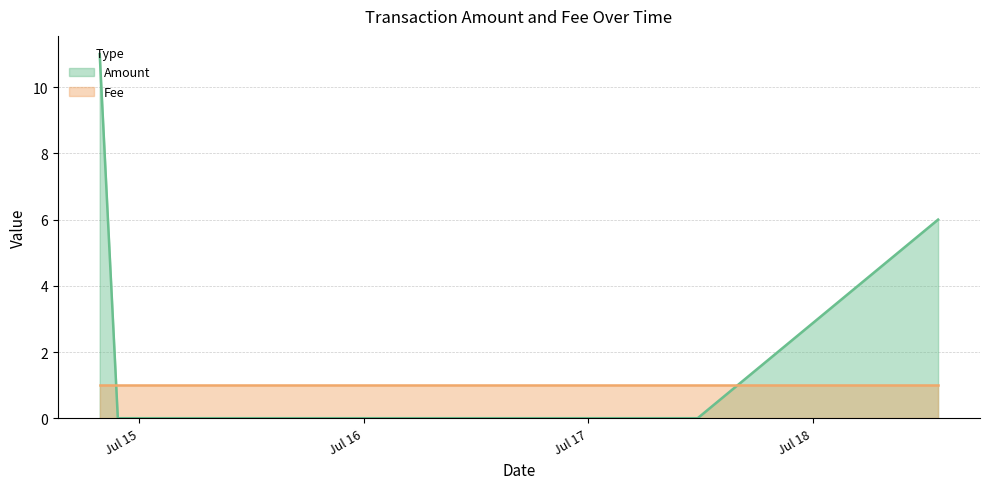

What is the difference between the Amount values at 2017-07-14 19:45:51 and 2017-07-14 21:42:06?

11